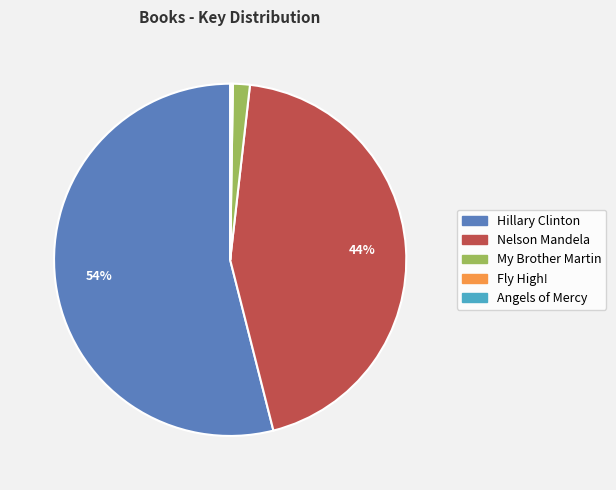

The Nelson Mandela slice represents 49% of the pie. True or false?

False